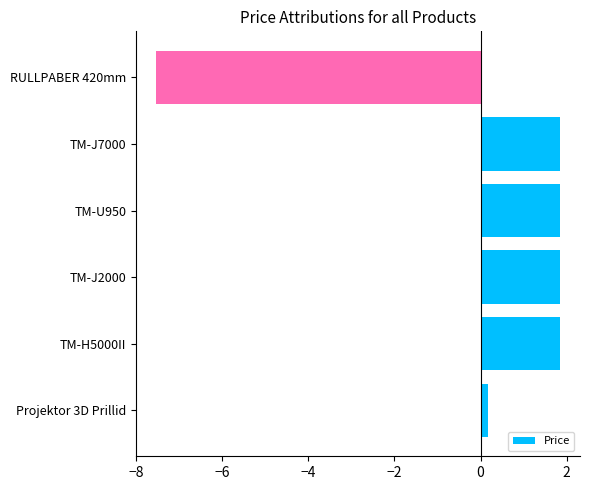

What is the difference between the maximum and second lowest values?

1.7